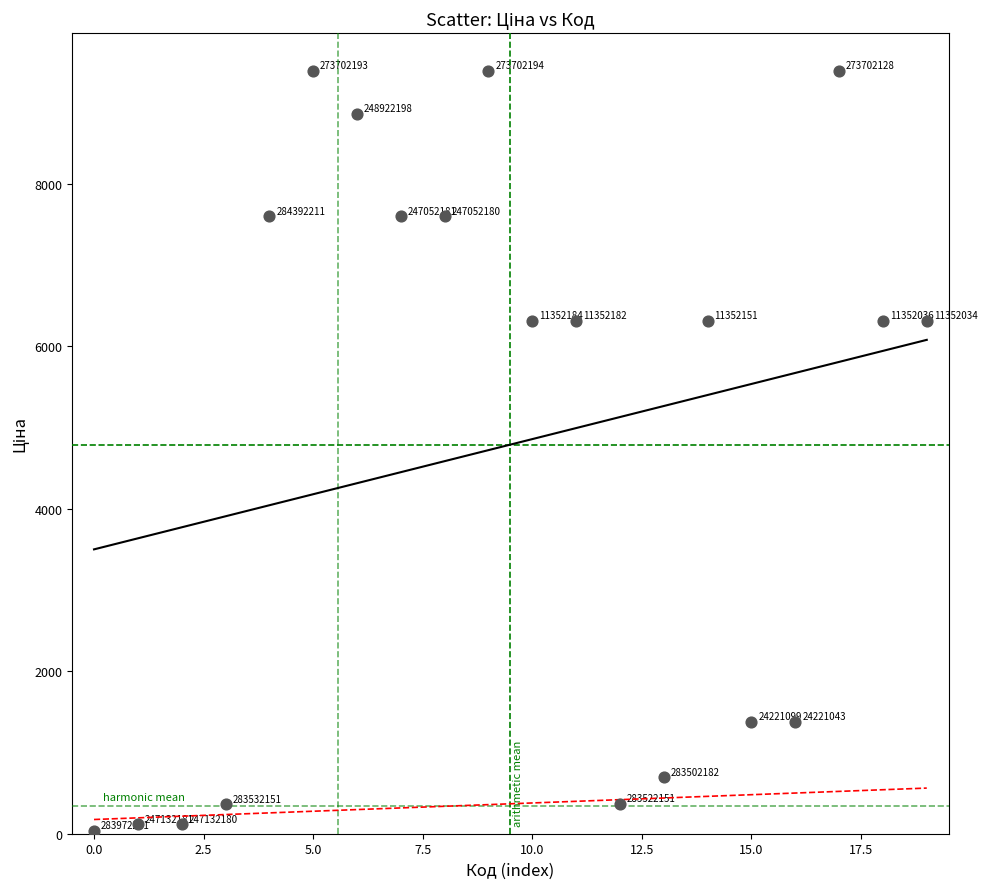

What Y value in the scatter plot is closest to 4708?

6308.8